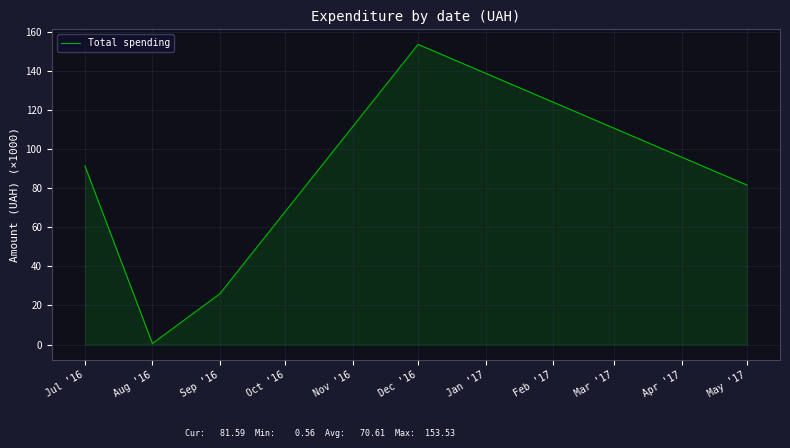

Rank the categories by value from highest to lowest.

Dec '16, Jul '16, May '17, Sep '16, Aug '16